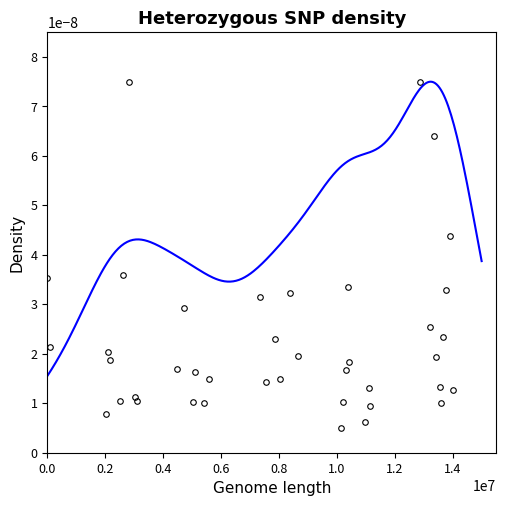

True or false: the data shows 0.0 at 10.

False